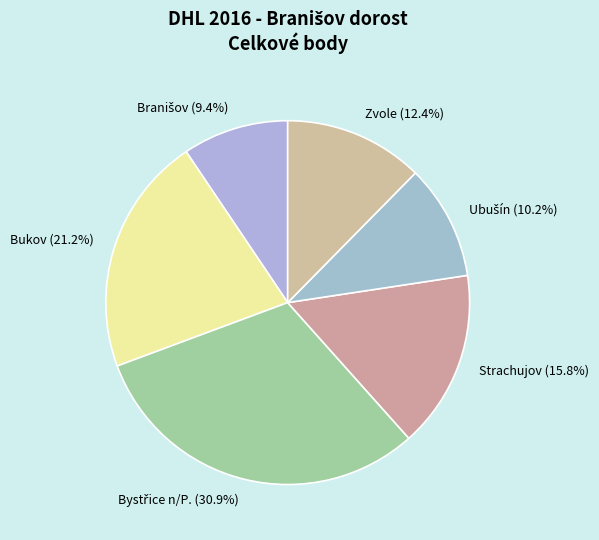

Is there a majority slice in this chart?

No